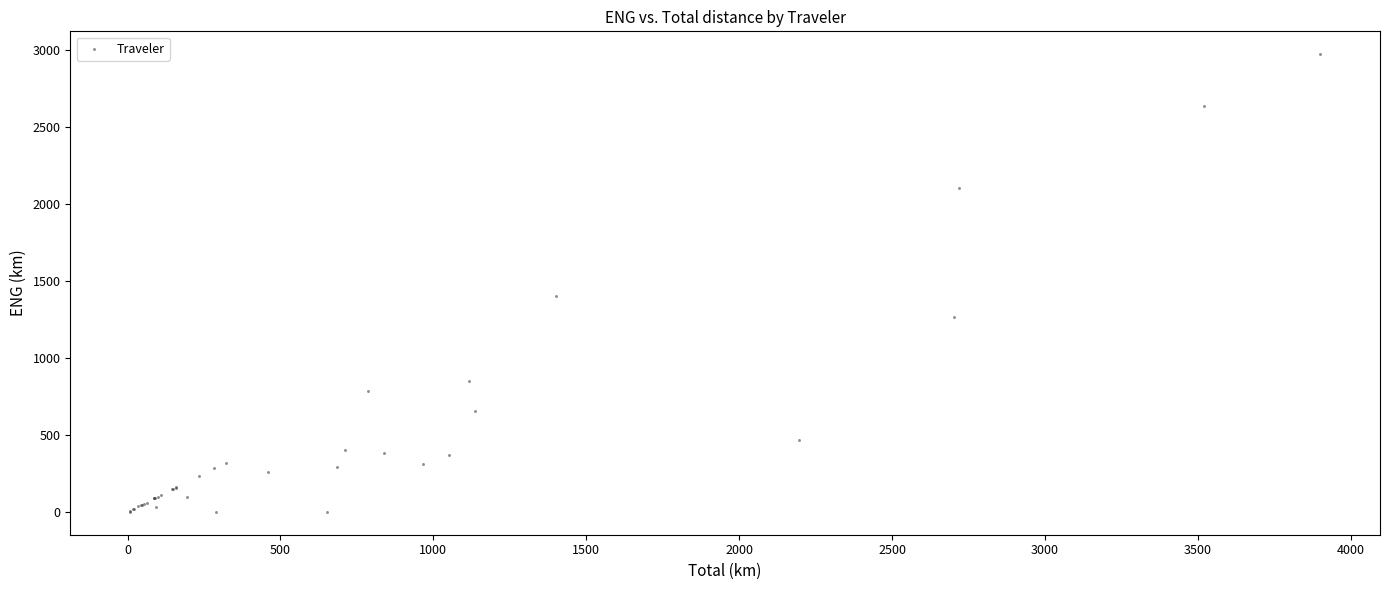

What Y value in the scatter plot is closest to 1486?

1401.4